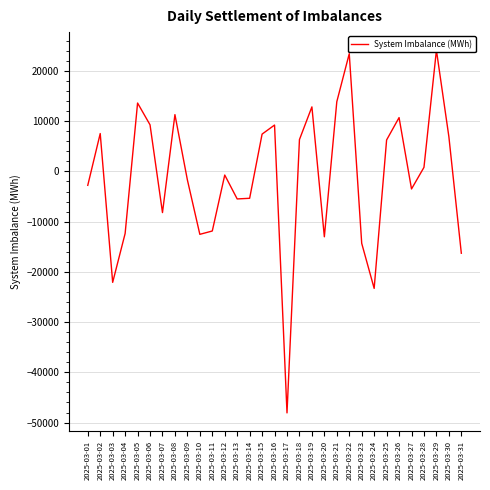

What is the value of the 23rd point from the left?

-14317.4